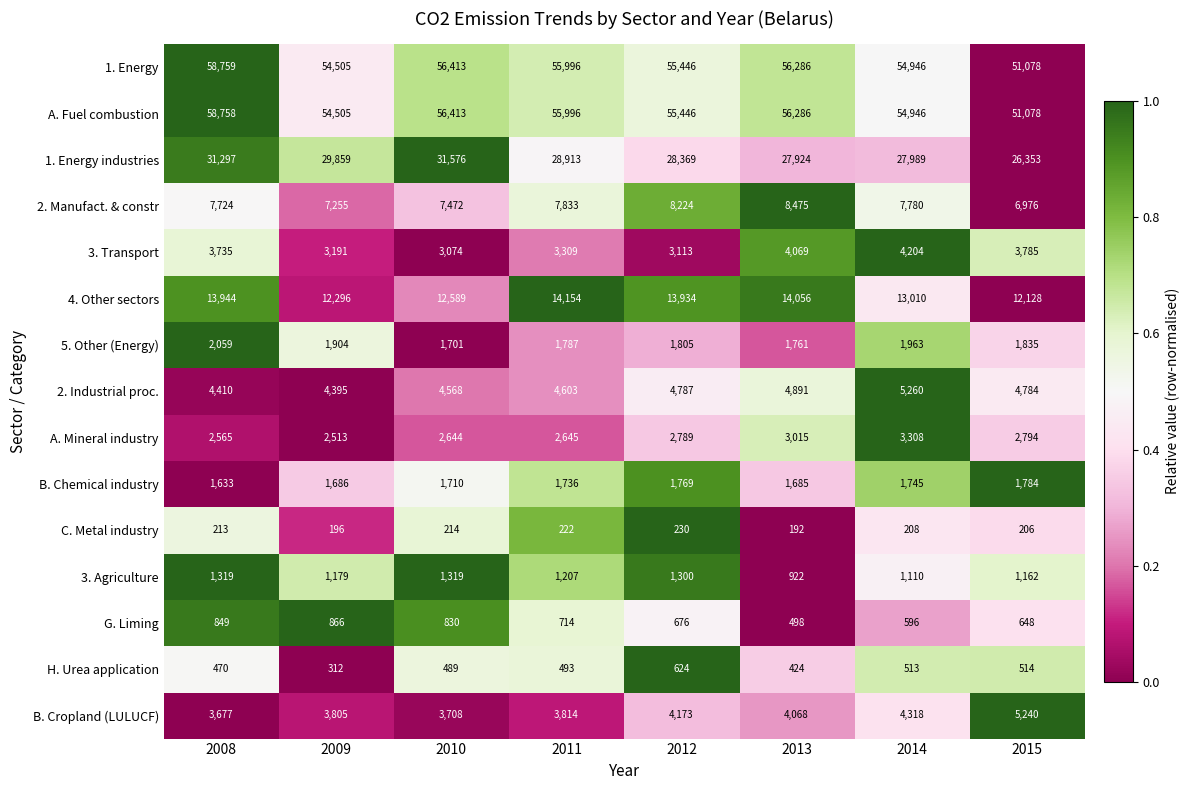

At which category is the sum across all series the highest?

2008